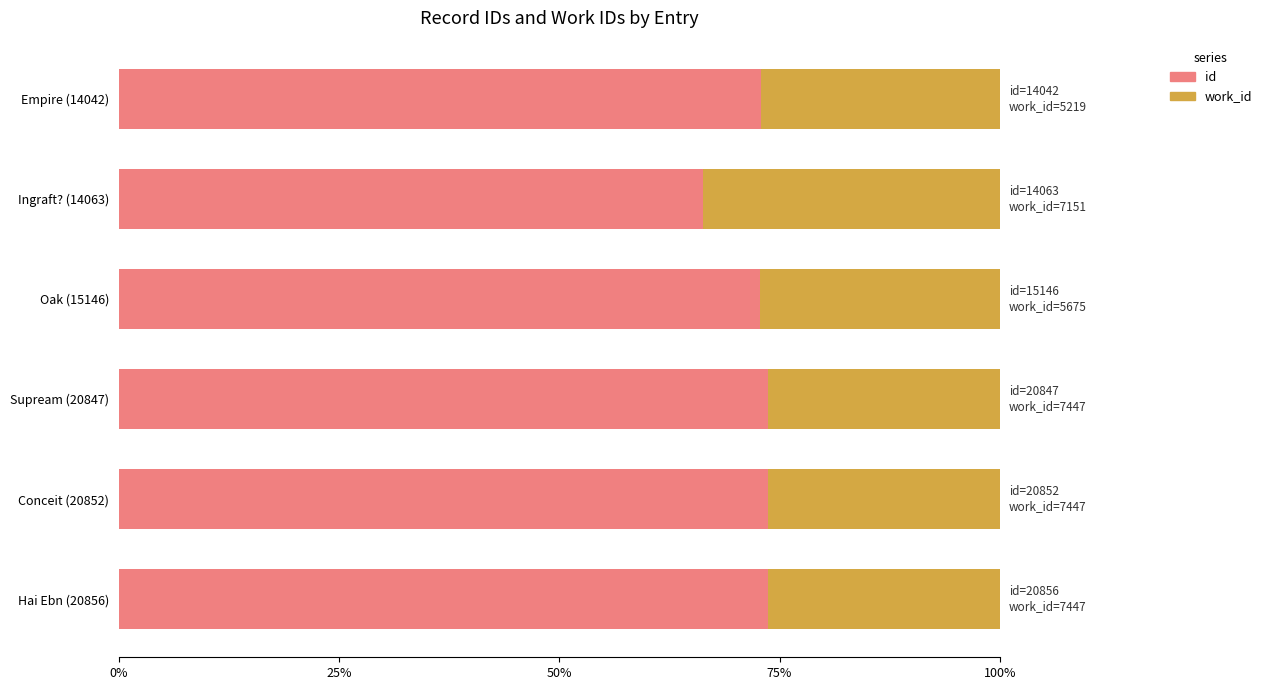

What is the value of the work_id bar at the 2nd from the left?

0.3